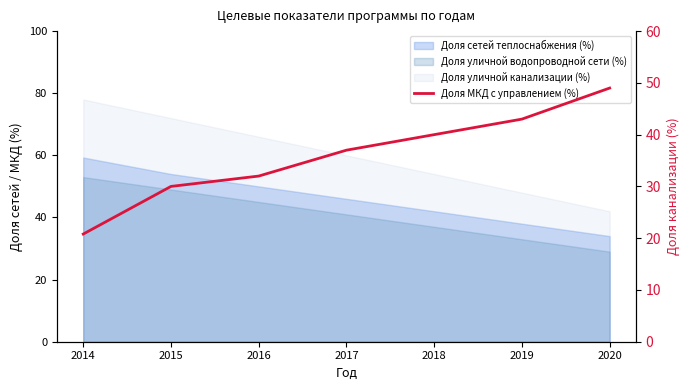

The chart shows a value of 32.0 at 2016. True or false?

True